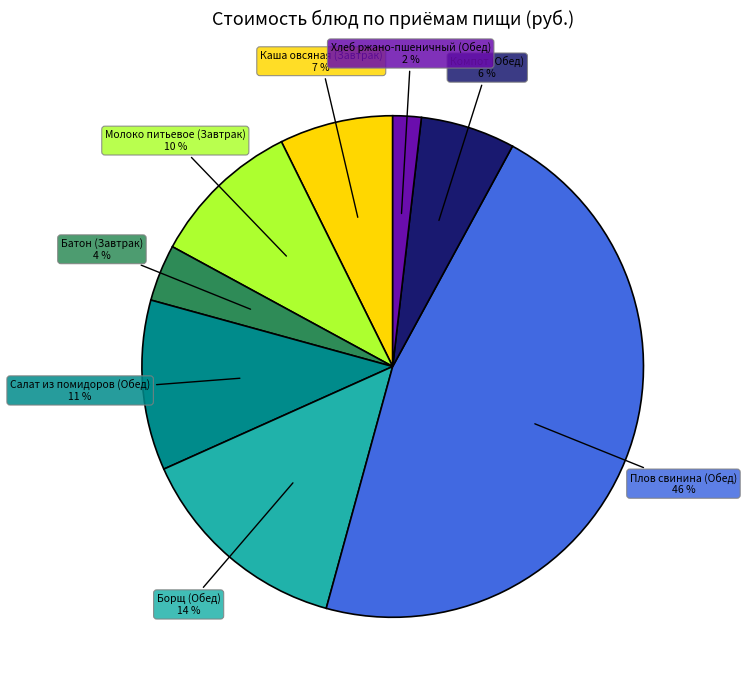

How many slices are in this pie chart?

8